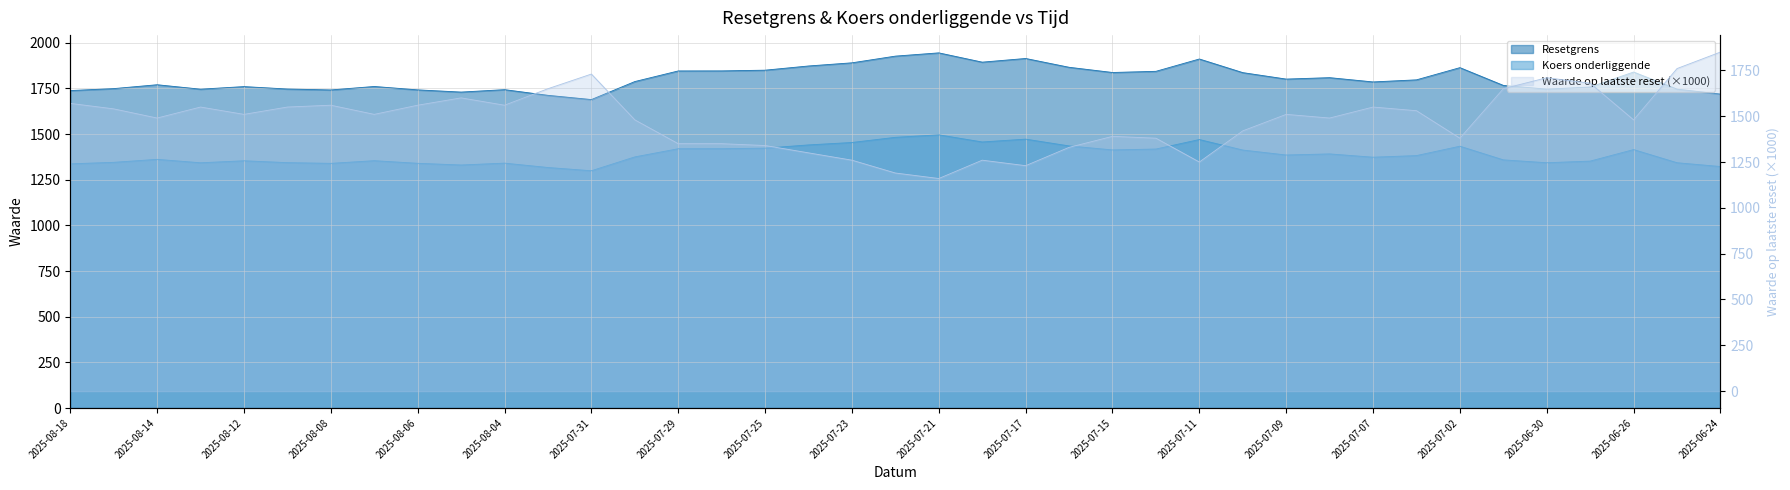

Where is the first local minimum for Resetgrens?

2025-08-13